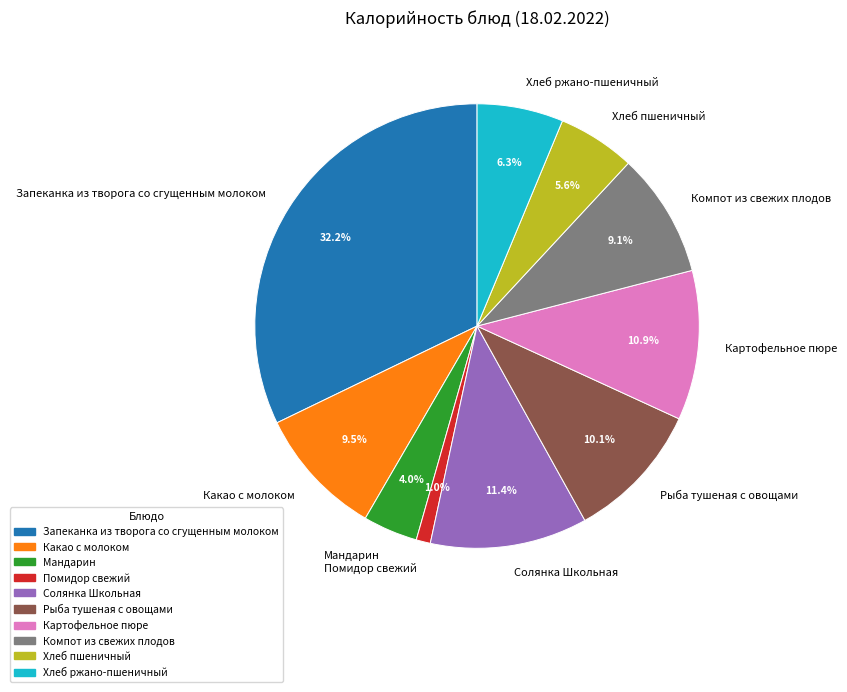

Which slice is the smallest?

Помидор свежий